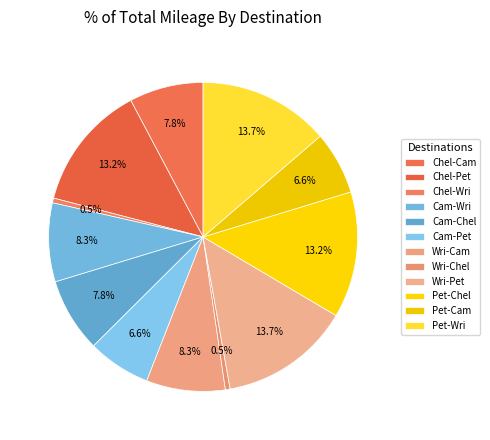

How many segments does this pie chart have?

12